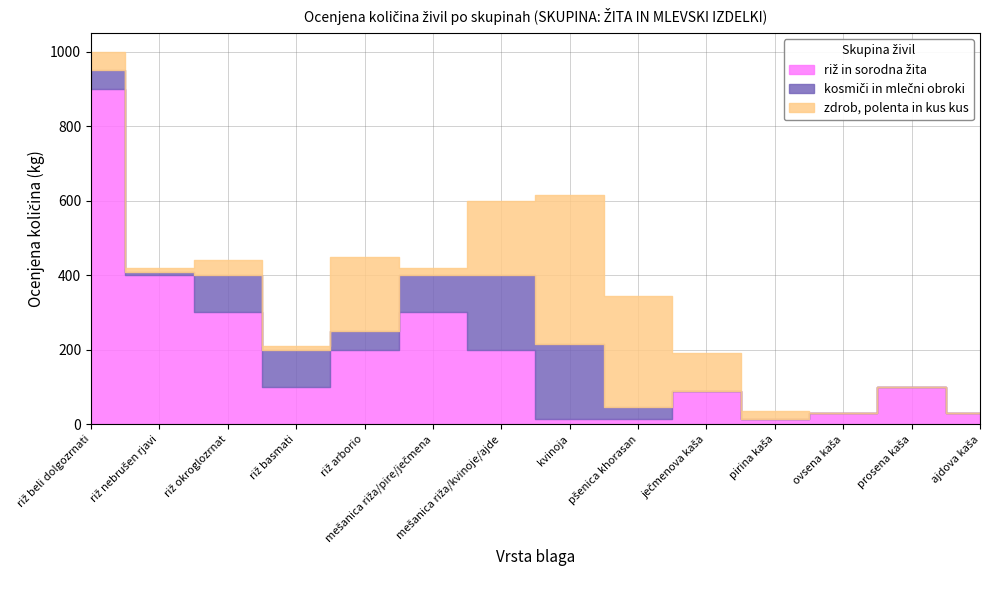

How many lines are shown in the chart?

3